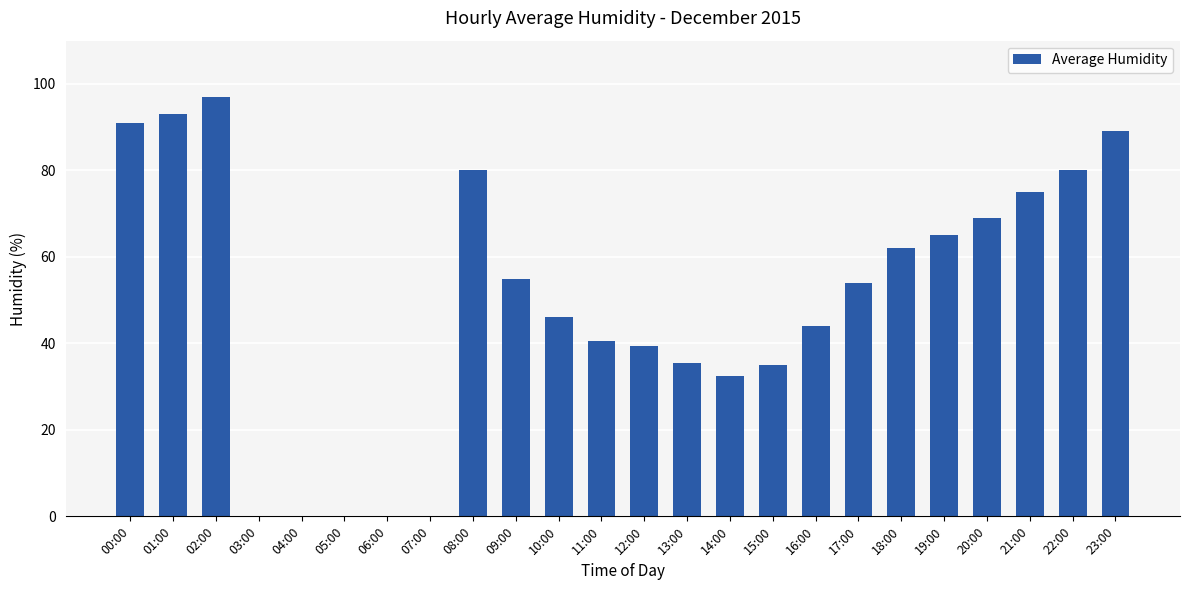

How many distinct data groups are displayed?

1